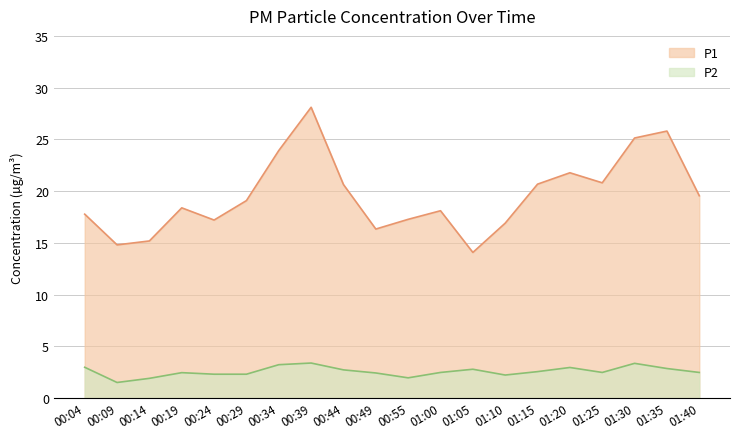

Which series changed the most between 01:10 and 01:40?

P1